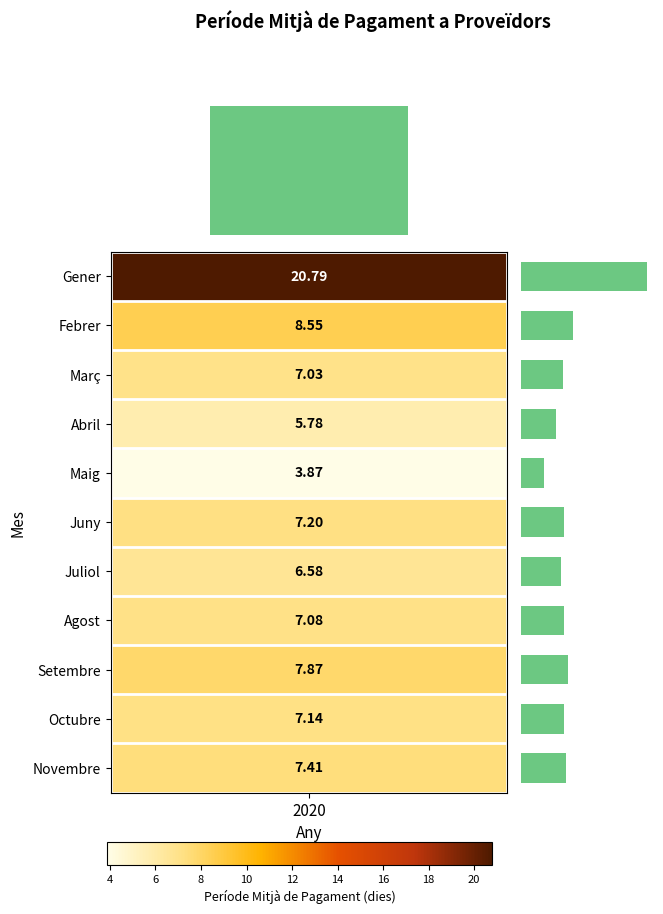

What is the difference between the values at Octubre and Febrer?

1.4